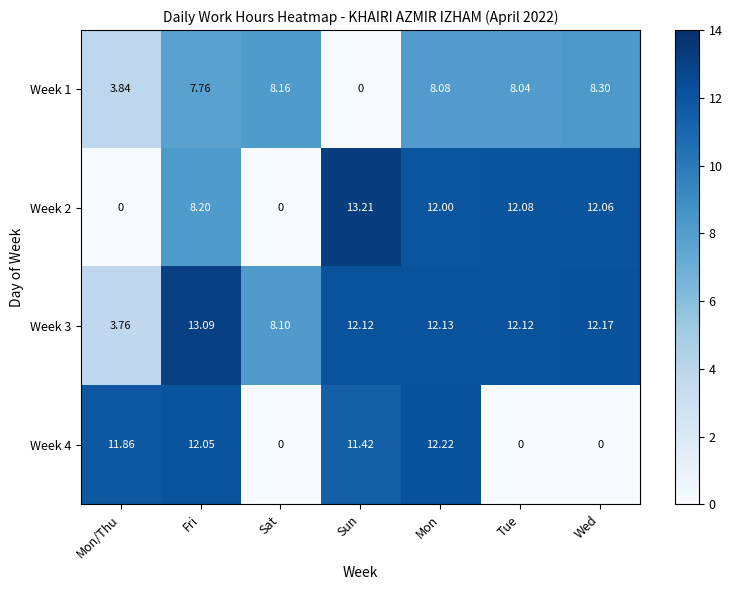

At which category is the sum across all series the highest?

Mon